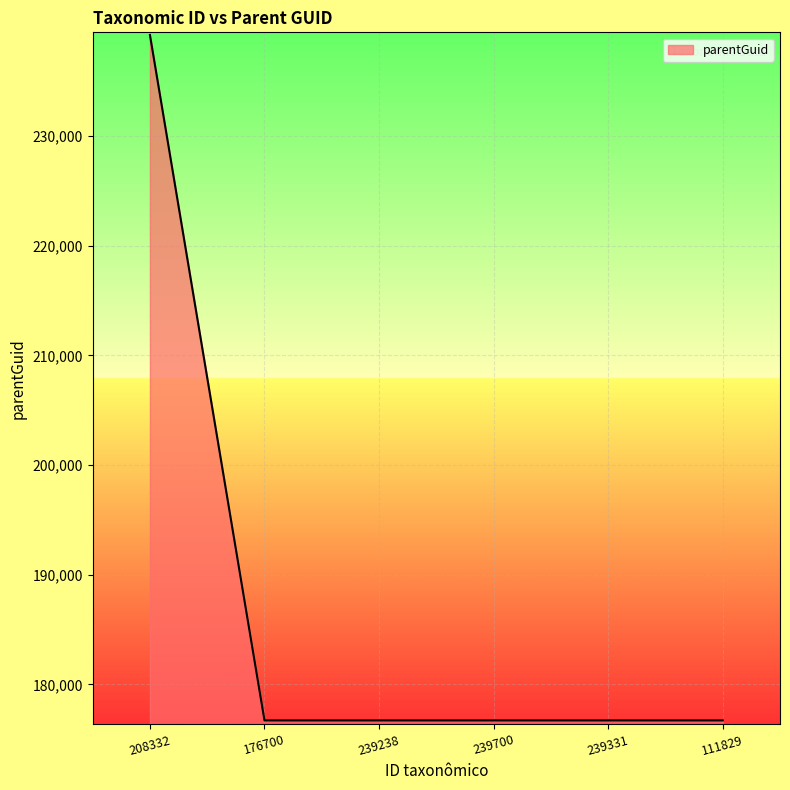

Reading left to right, extract all data points from this chart.

239205	176719	176719	176719	176719	176719